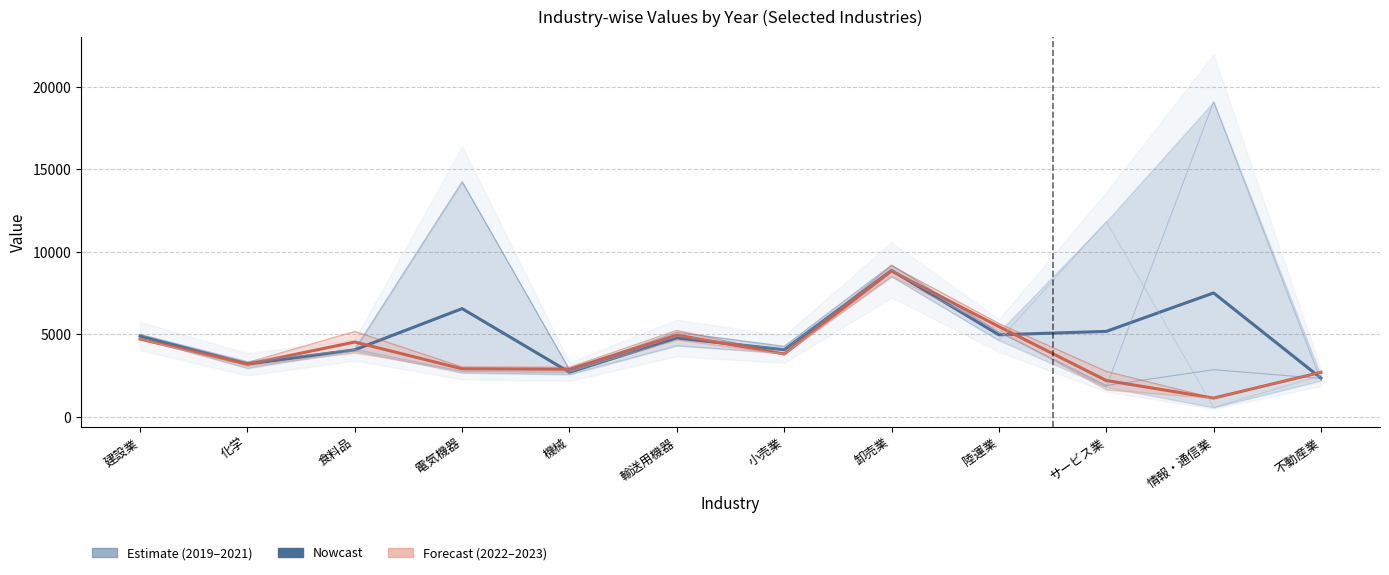

Which series has the largest total across all categories?

Nowcast